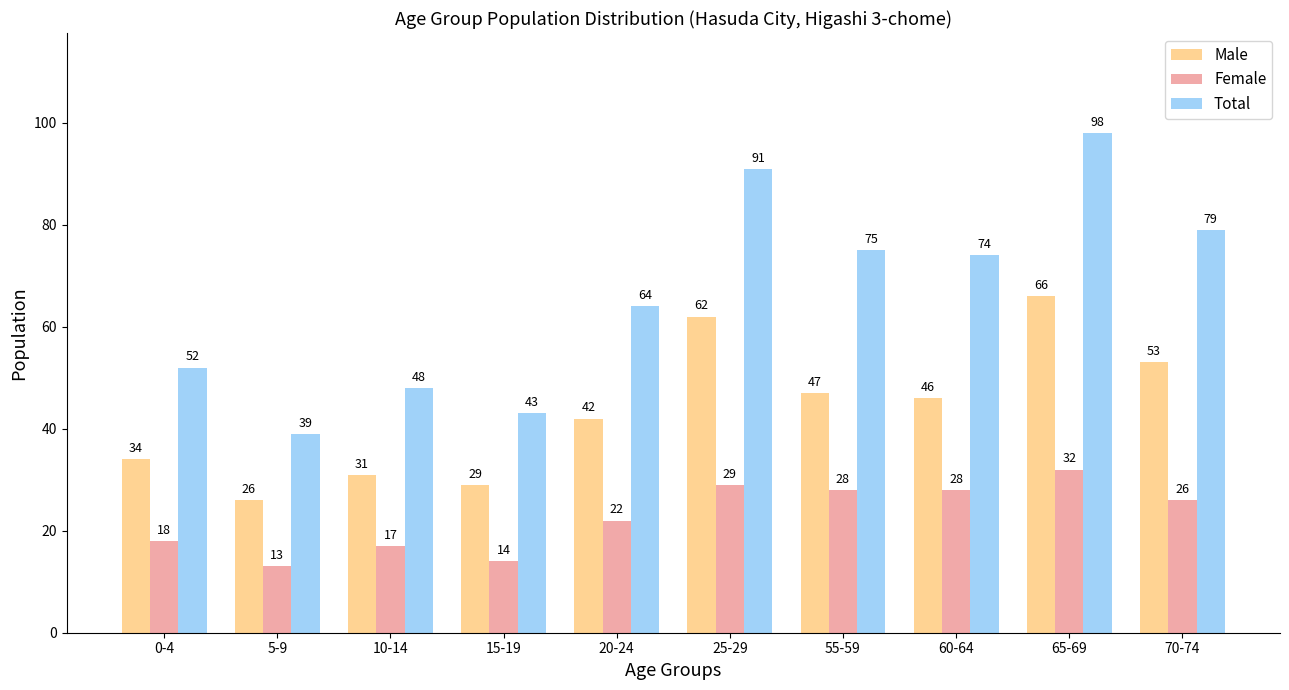

Reading left to right, extract all data points from this chart.

Male: 0-4=34	5-9=26	10-14=31	15-19=29	20-24=42	25-29=62	55-59=47	60-64=46	65-69=66	70-74=53
Female: 0-4=18	5-9=13	10-14=17	15-19=14	20-24=22	25-29=29	55-59=28	60-64=28	65-69=32	70-74=26
Total: 0-4=52	5-9=39	10-14=48	15-19=43	20-24=64	25-29=91	55-59=75	60-64=74	65-69=98	70-74=79